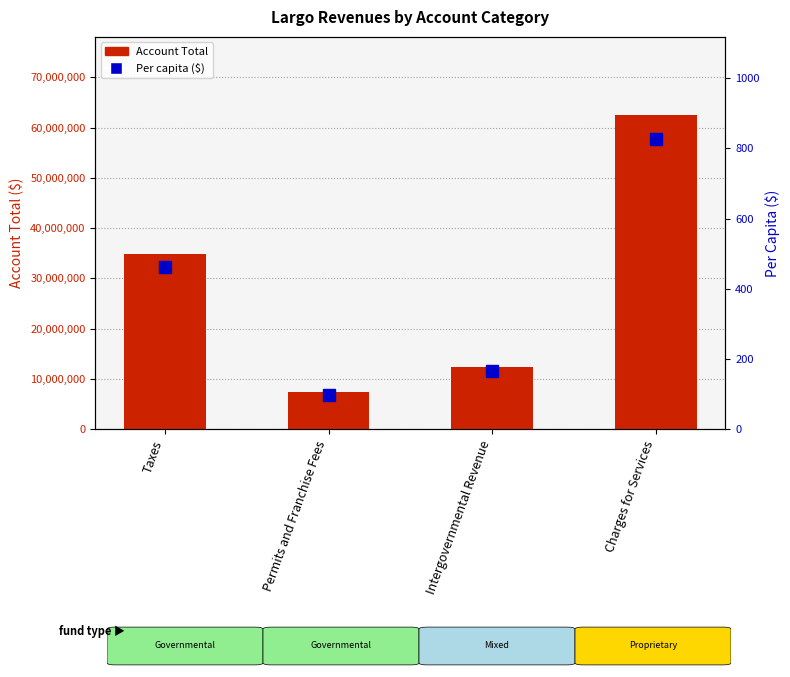

Rank the series at Charges for Services from highest to lowest value.

Account Total, Per Capita ($)